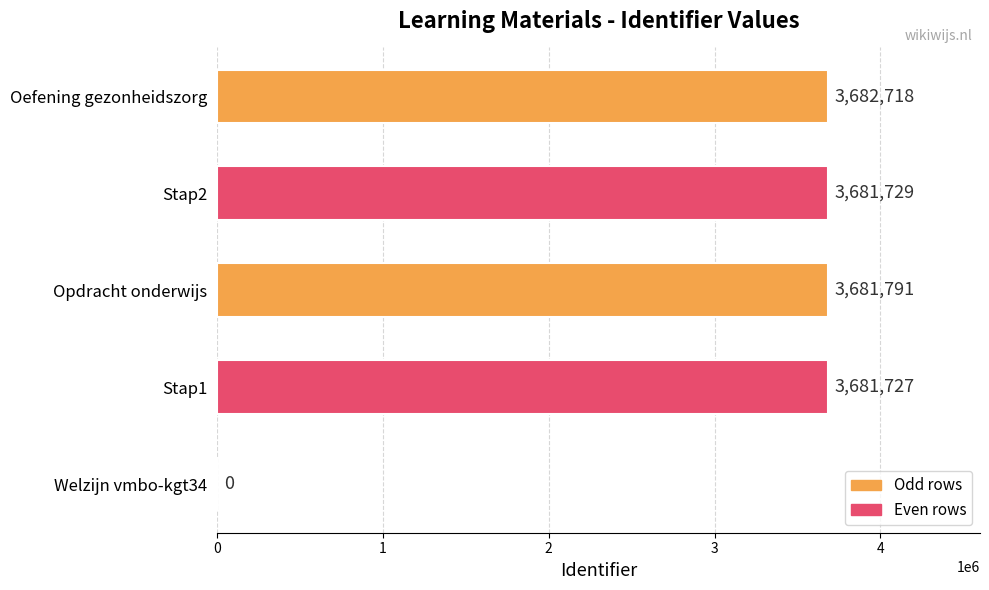

What is the maximum value shown in the chart?

3682718